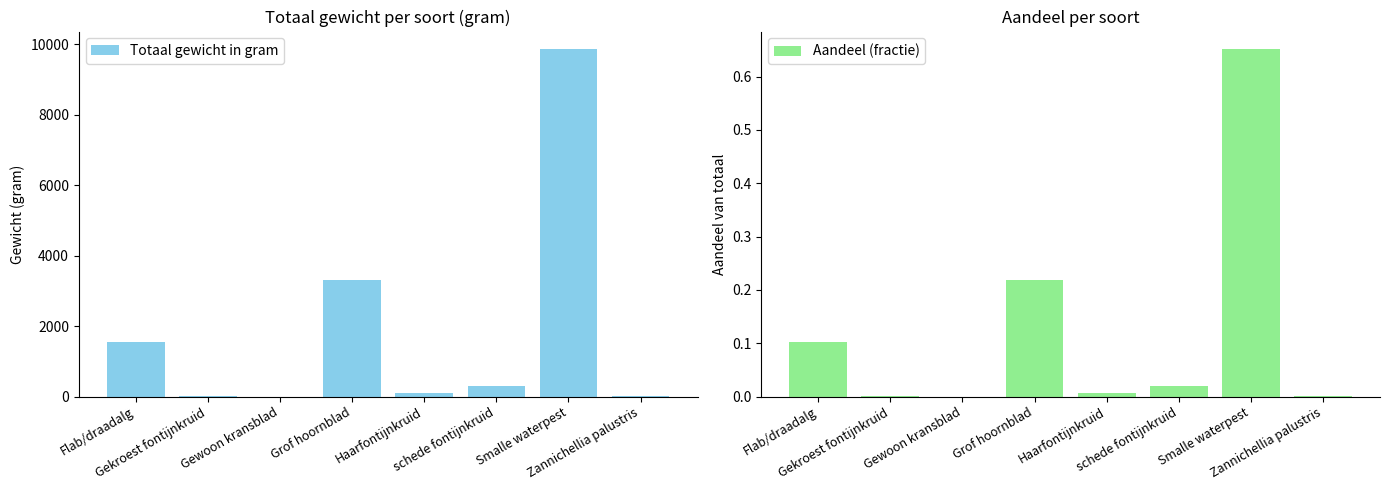

Reading right to left, transcribe all the data shown in this chart.

Totaal gewicht in gram: 5.0	9864.0	288.0	91.0	3304.0	0.0	17.0	1560.0
Aandeel (fractie): 0.0	0.7	0.0	0.0	0.2	0.0	0.0	0.1